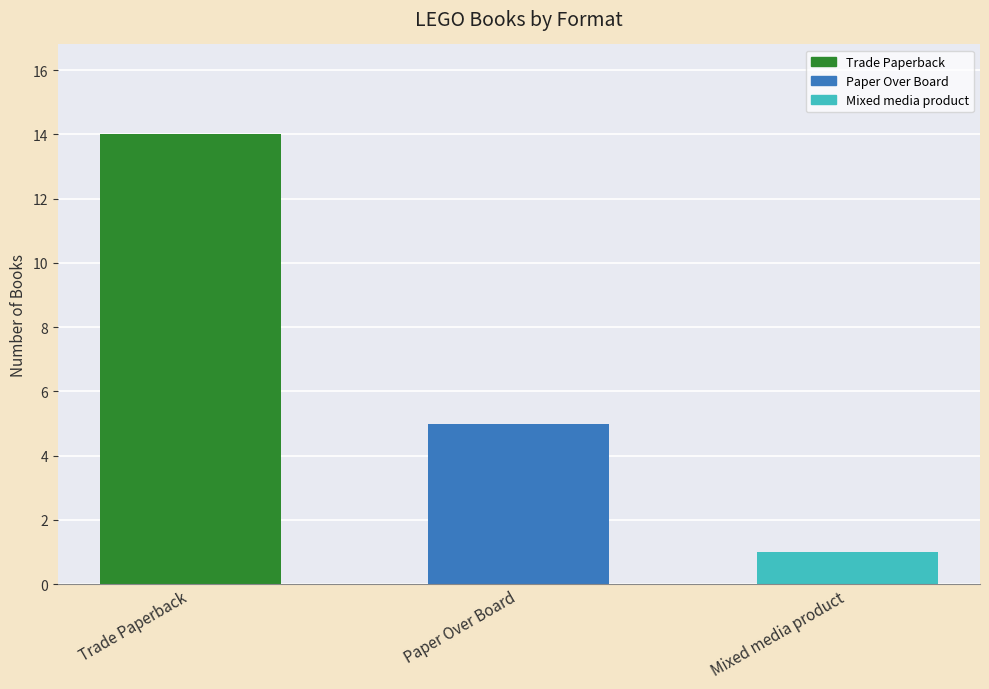

True or false: the data shows 4 at Trade Paperback.

False